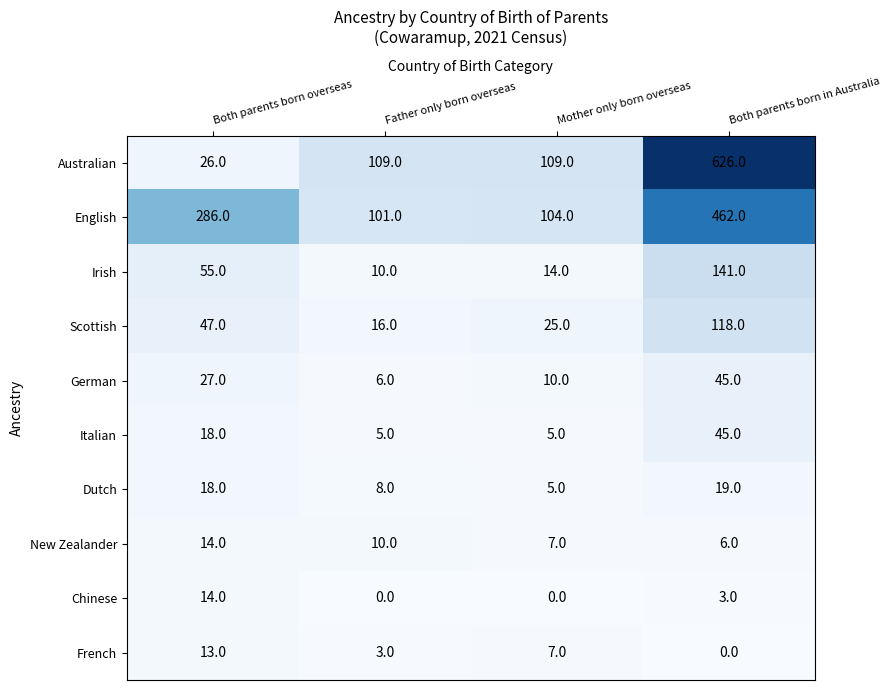

True or false: Chinese has a value of 9 at Both parents born overseas.

False